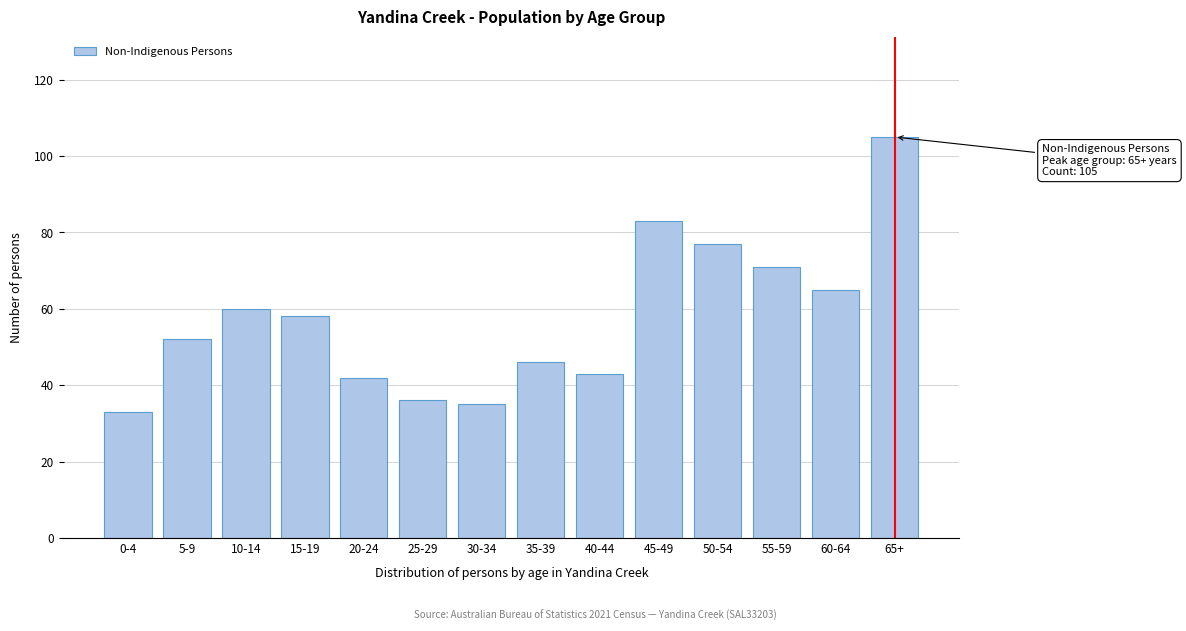

Reading right to left, extract all data points from this chart.

105	65	71	77	83	43	46	35	36	42	58	60	52	33